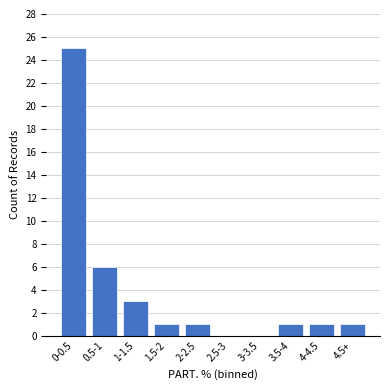

Reading right to left, extract all data points from this chart.

4.5+=1	4-4.5=1	3.5-4=1	3-3.5=0	2.5-3=0	2-2.5=1	1.5-2=1	1-1.5=3	0.5-1=6	0-0.5=25